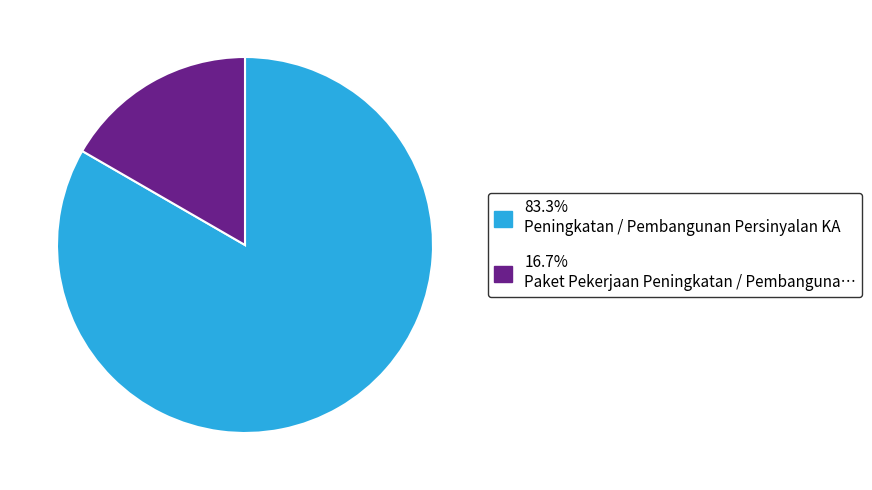

Is there any slice that represents more than half of the pie?

Yes